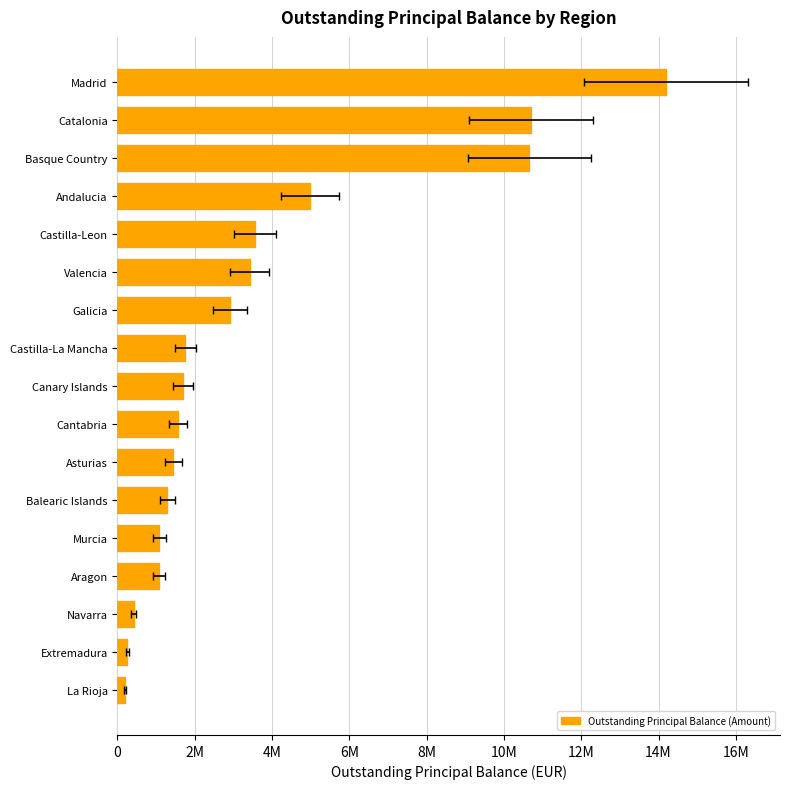

How many data points are above 1700165?

9